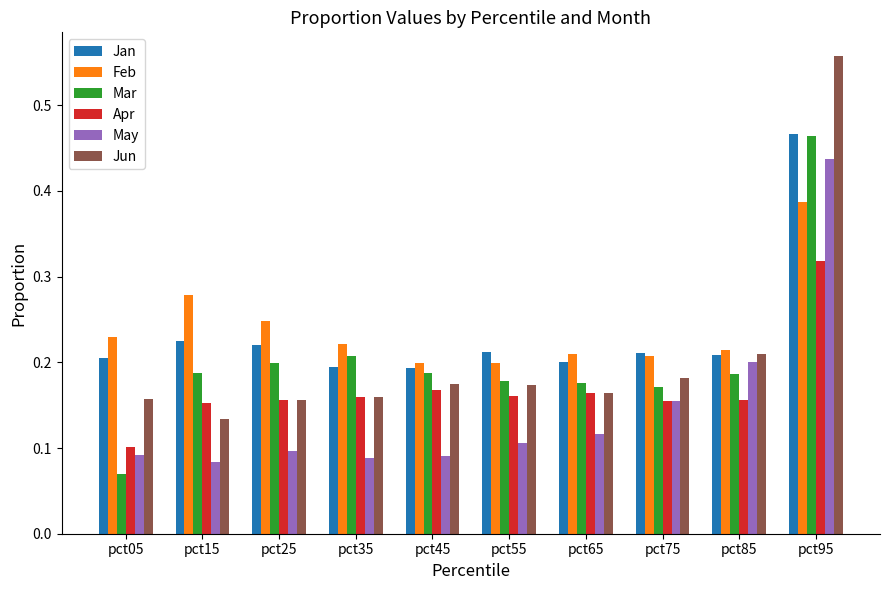

Is it true that Jan equals 0.2 at pct85?

True